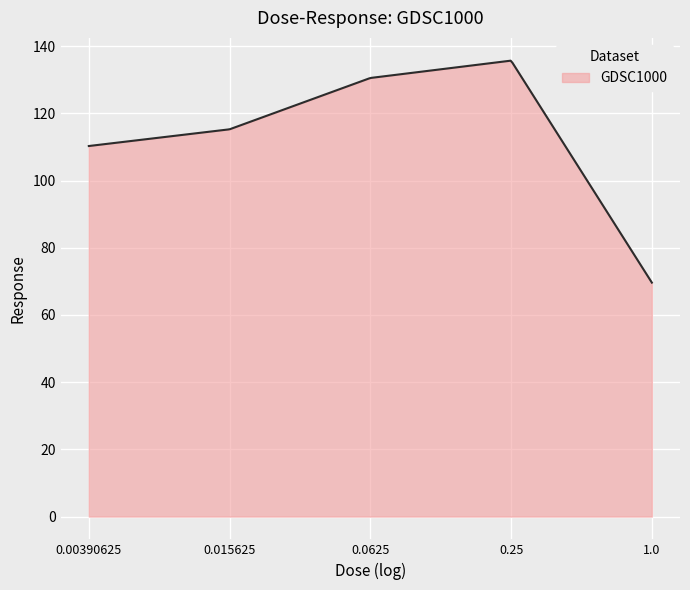

What is the greatest value displayed?

135.7